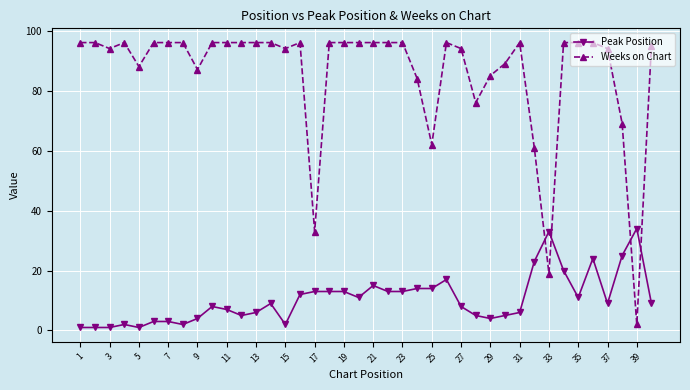

Which series has the largest total across all categories?

Weeks on Chart